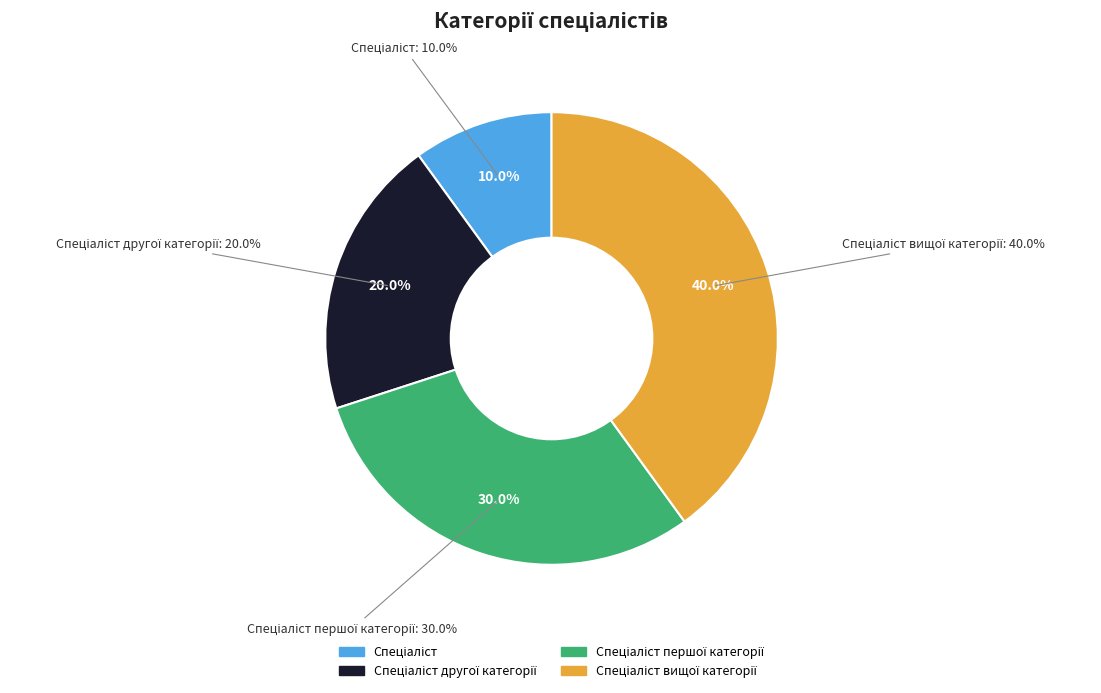

Rank the categories by value from lowest to highest.

Спеціаліст, Спеціаліст другої категорії, Спеціаліст першої категорії, Спеціаліст вищої категорії